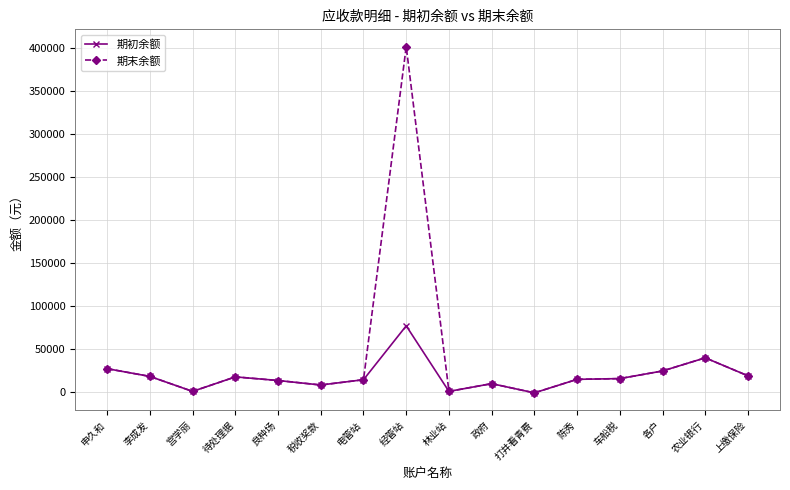

What are all the series names shown in the legend?

期初余额, 期末余额